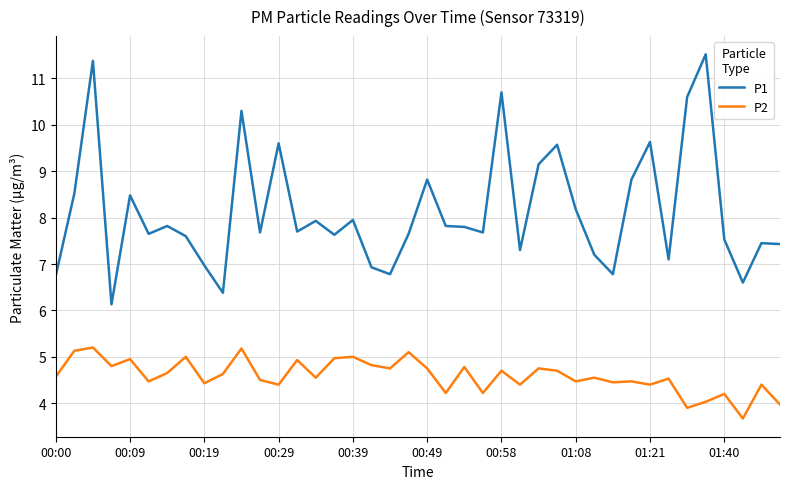

What is the minimum value shown in the chart?

3.7